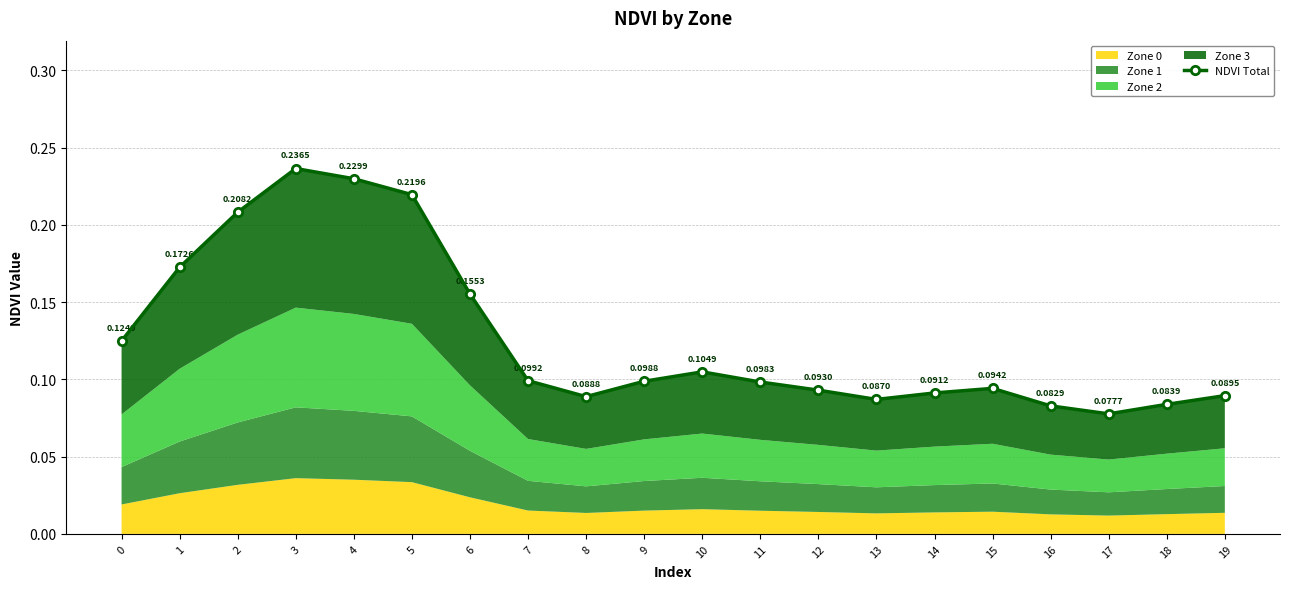

List the labels in order of value, largest first.

3, 4, 5, 2, 1, 6, 0, 10, 7, 9, 11, 15, 12, 14, 19, 8, 13, 18, 16, 17